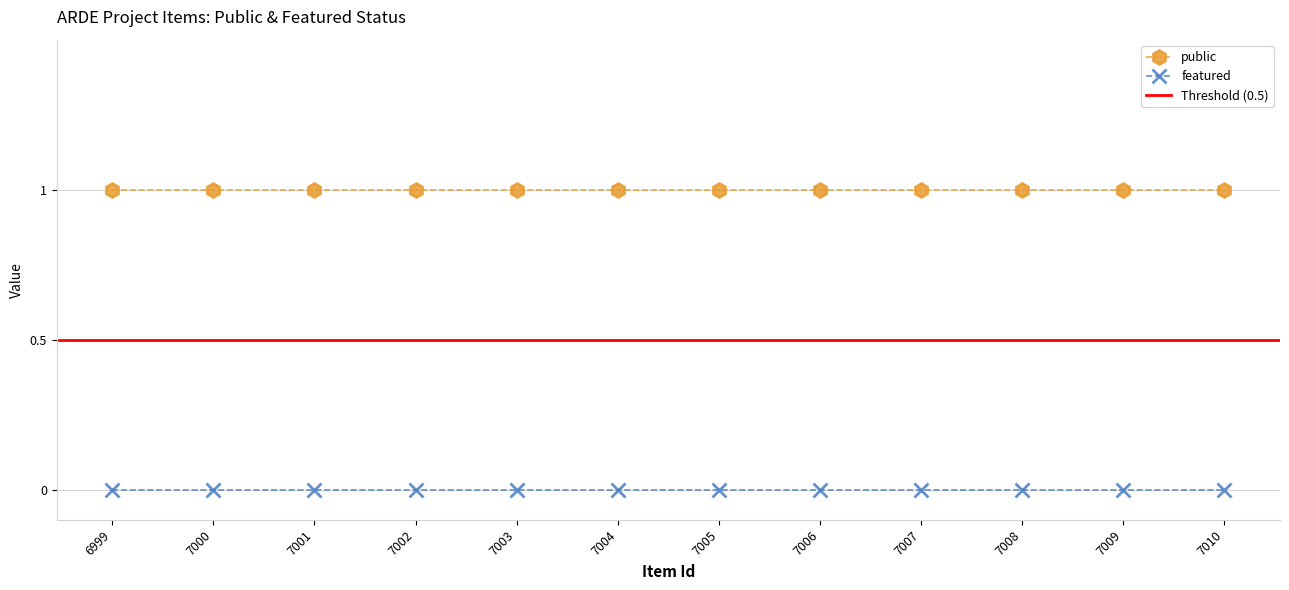

What is the greatest value displayed?

1